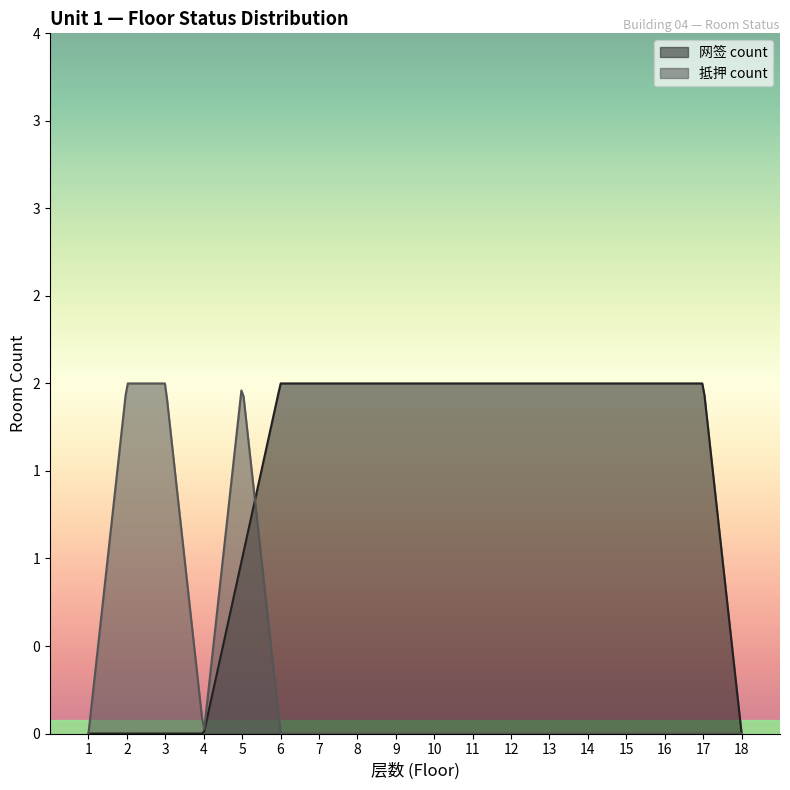

Rank the series by their average value, from highest to lowest.

网签 count, 抵押 count